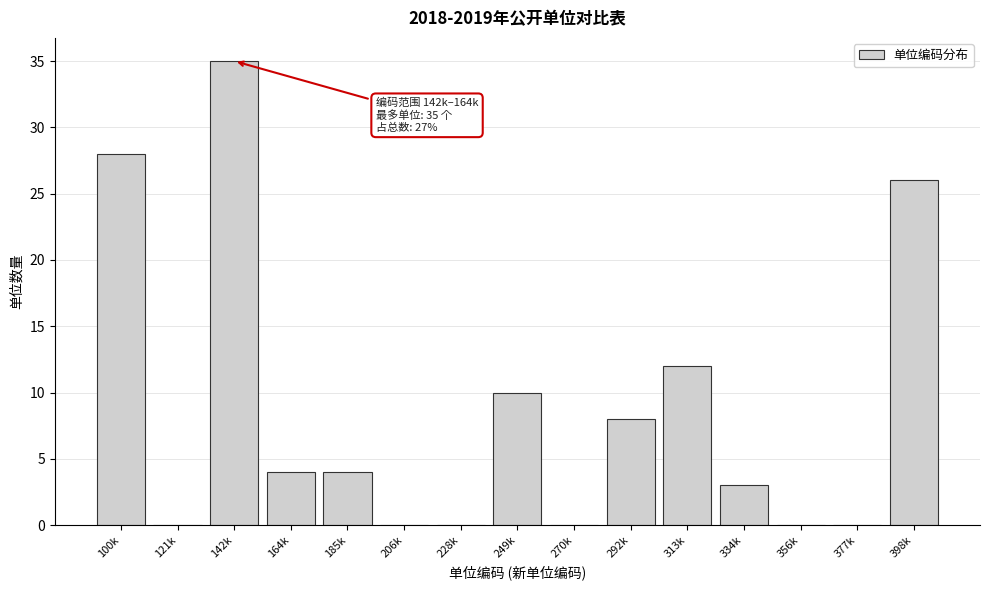

Reading left to right, transcribe all the data shown in this chart.

100k=28	121k=0	142k=35	164k=4	185k=4	206k=0	228k=0	249k=10	270k=0	292k=8	313k=12	334k=3	356k=0	377k=0	398k=26